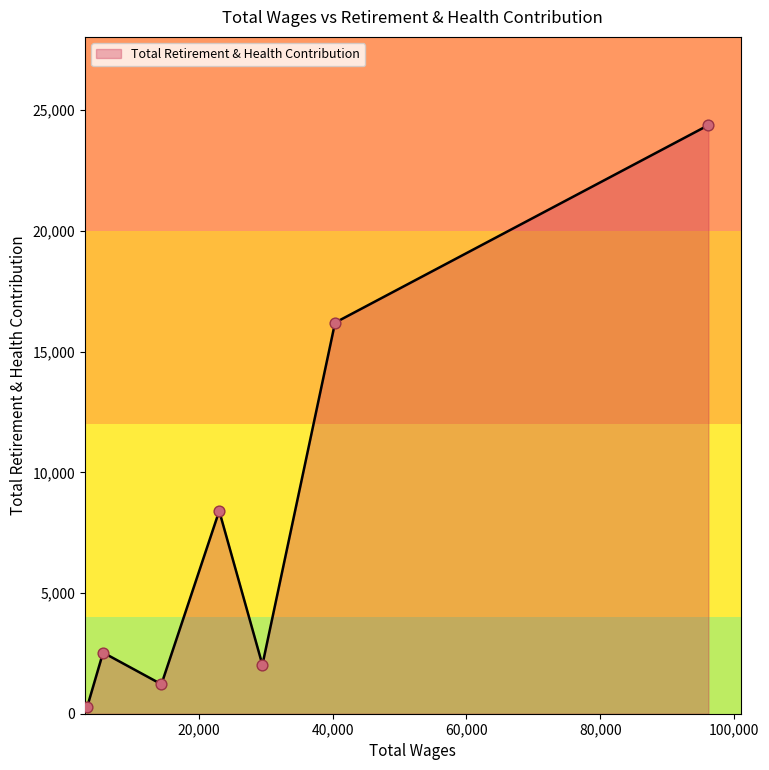

How many interior local valleys (lower than both neighbors) does the data have?

2